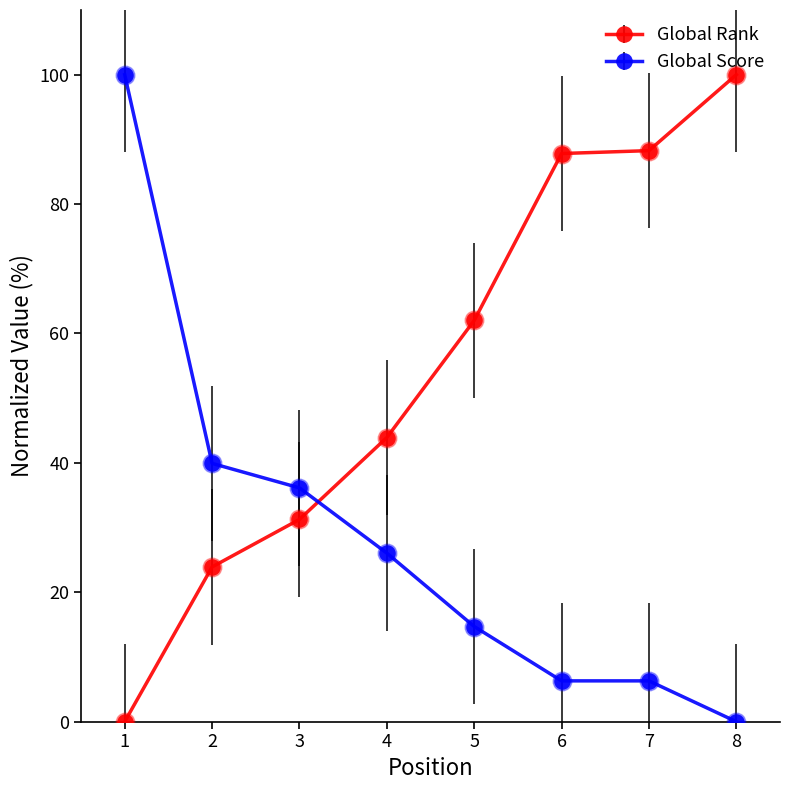

Which series has the largest total across all categories?

Global Rank